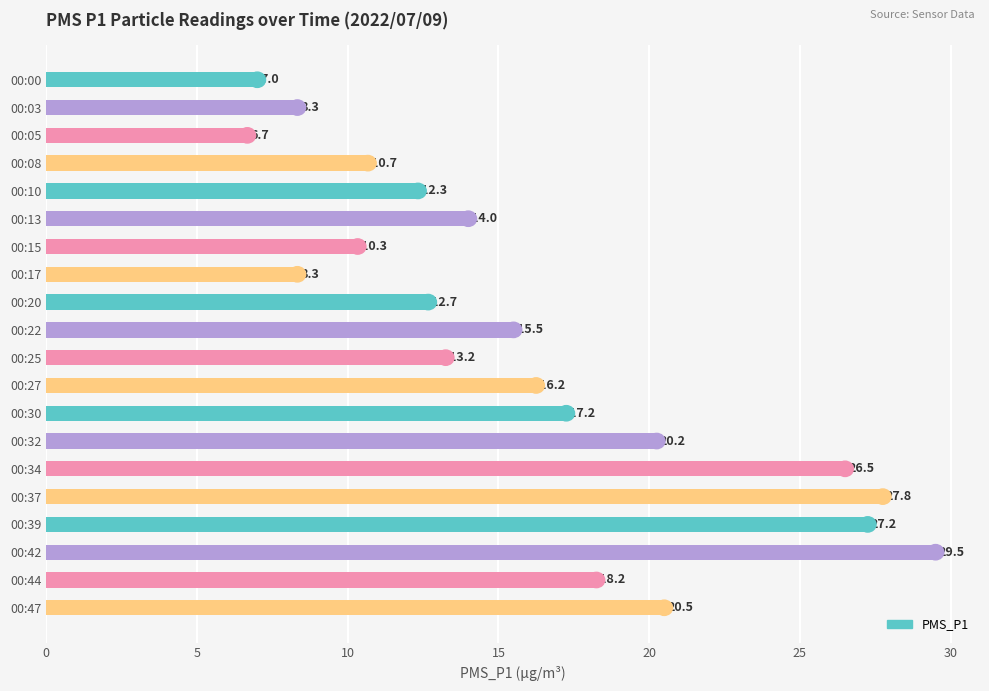

Count the number of values greater than 15.

10